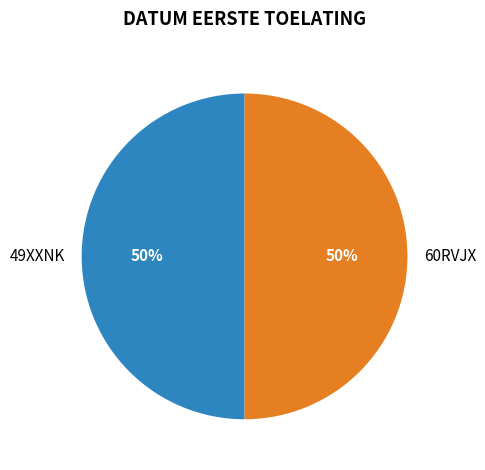

Count the number of slices in the pie.

2